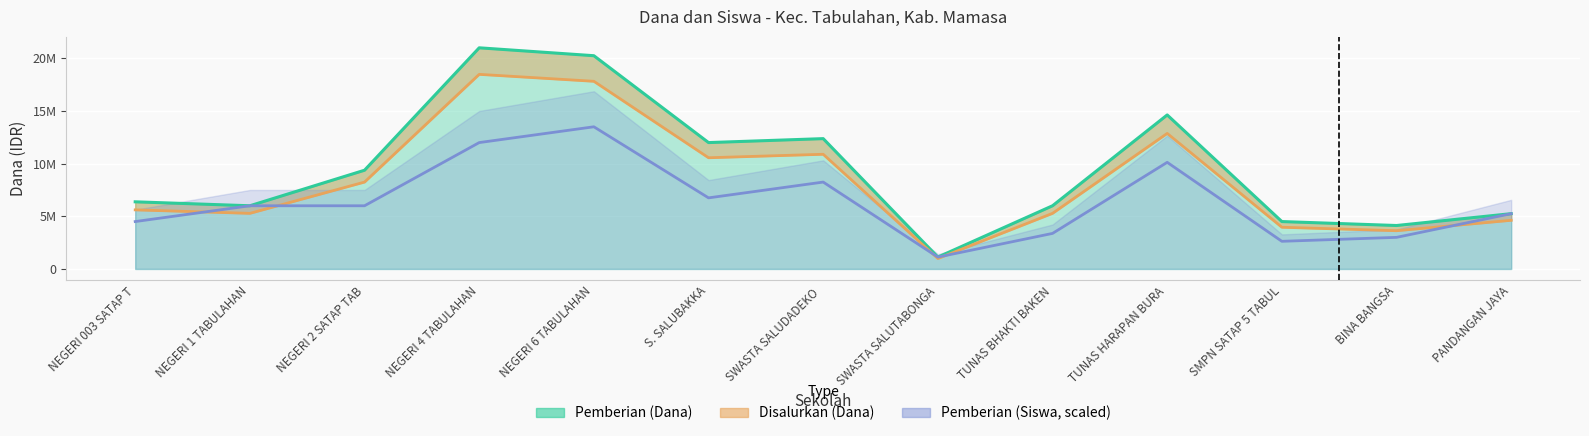

Which has a higher value, NEGERI 6 TABULAHAN or TUNAS BHAKTI BAKEN?

NEGERI 6 TABULAHAN